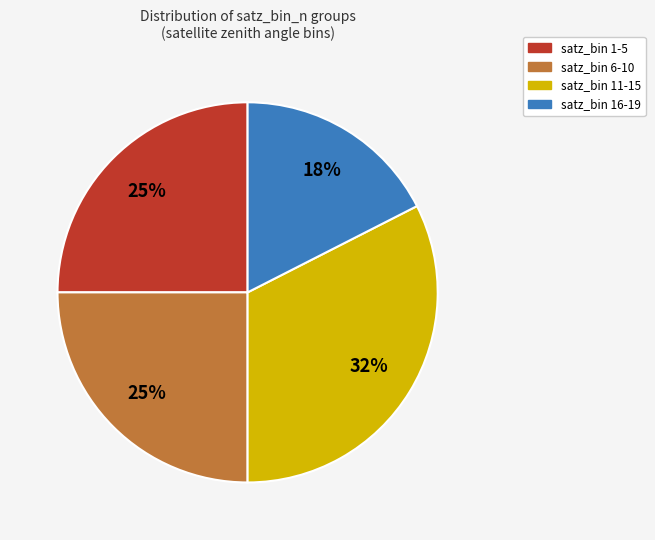

What is the smallest slice in the pie chart?

satz_bin 16-19